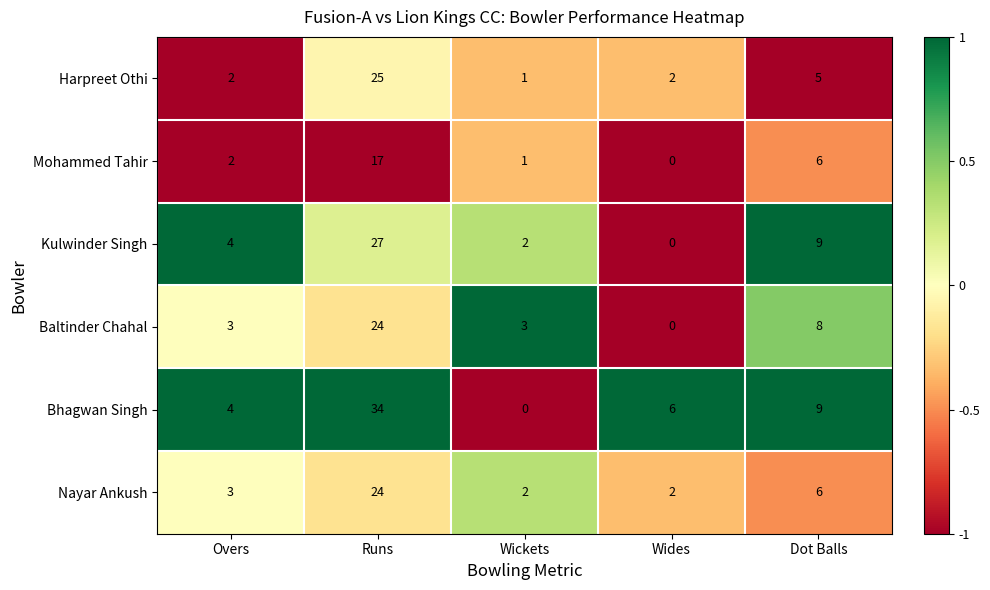

What is the sum of all Mohammed Tahir values?

26